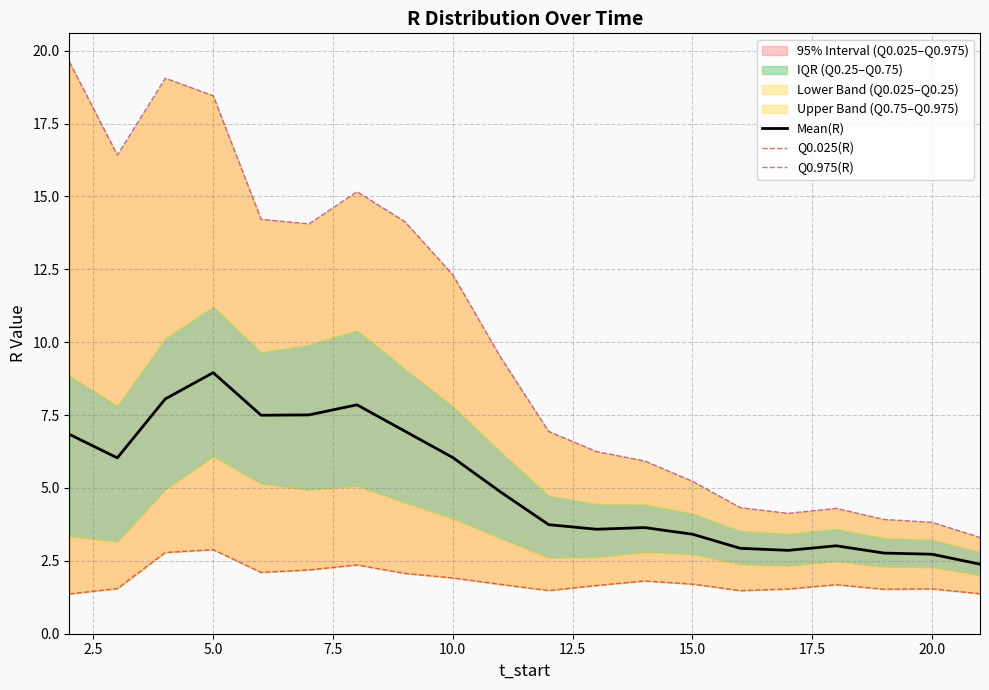

Which category has the highest value in the Mean(R) series?

5.0